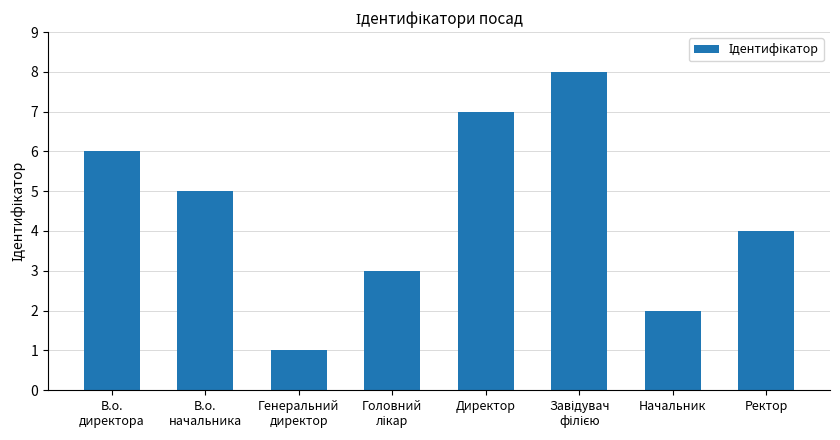

How many bars are there in total?

8